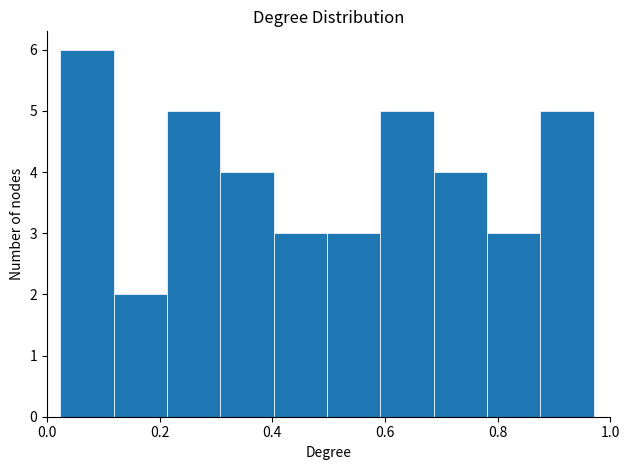

Reading left to right, list every bar in this chart as the range it spans on the x-axis followed by its height. Neither the bar edges nor the heights are printed on the chart, so give them approximately, as read against the axes.

0.02 to 0.12: 6
0.12 to 0.22: 2
0.22 to 0.30: 5
0.30 to 0.40: 4
0.40 to 0.50: 3
0.50 to 0.60: 3
0.60 to 0.68: 5
0.68 to 0.78: 4
0.78 to 0.88: 3
0.88 to 0.98: 5